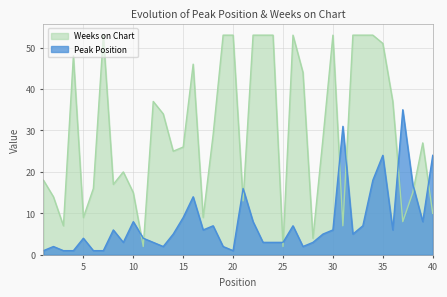

At which category does Peak Position reach its first local peak?

2